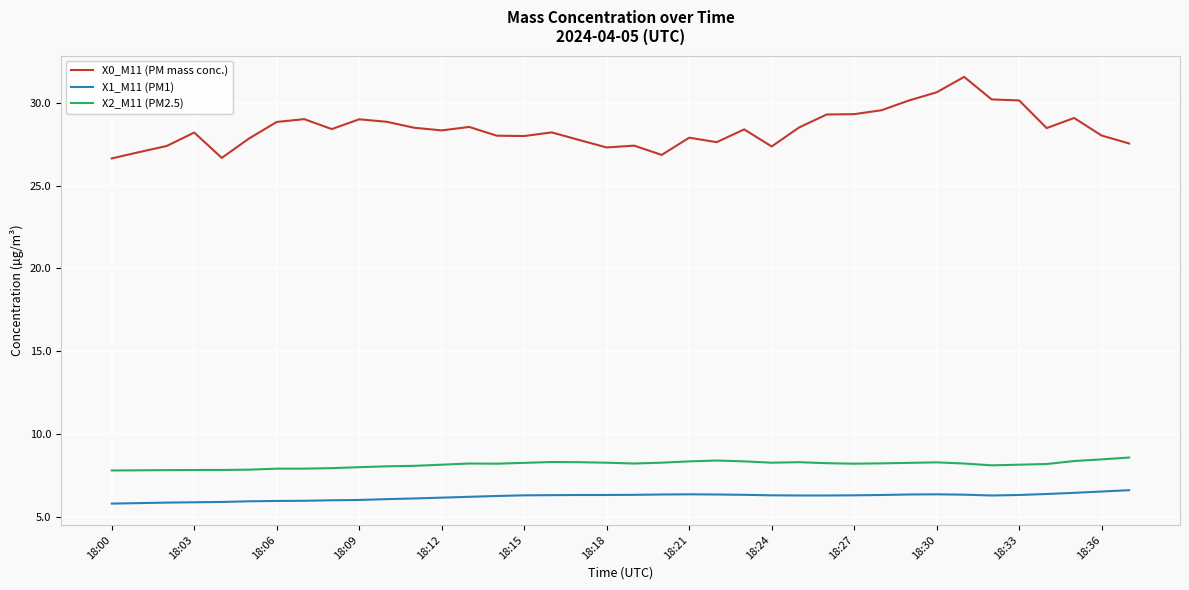

What is the minimum value for X1_M11 (PM1)?

5.8